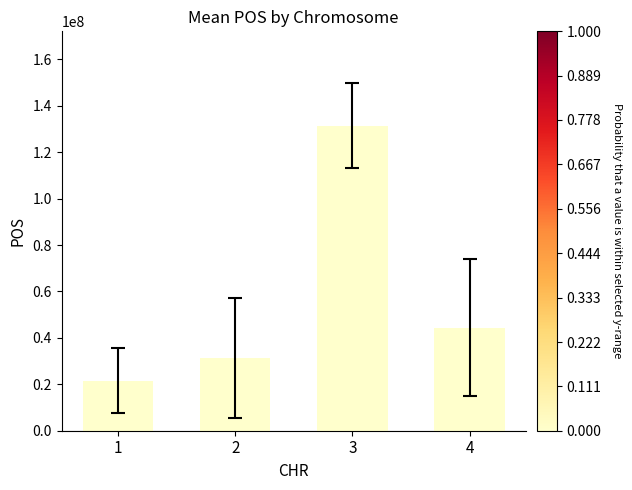

What is the minimum value shown in the chart?

21542285.0